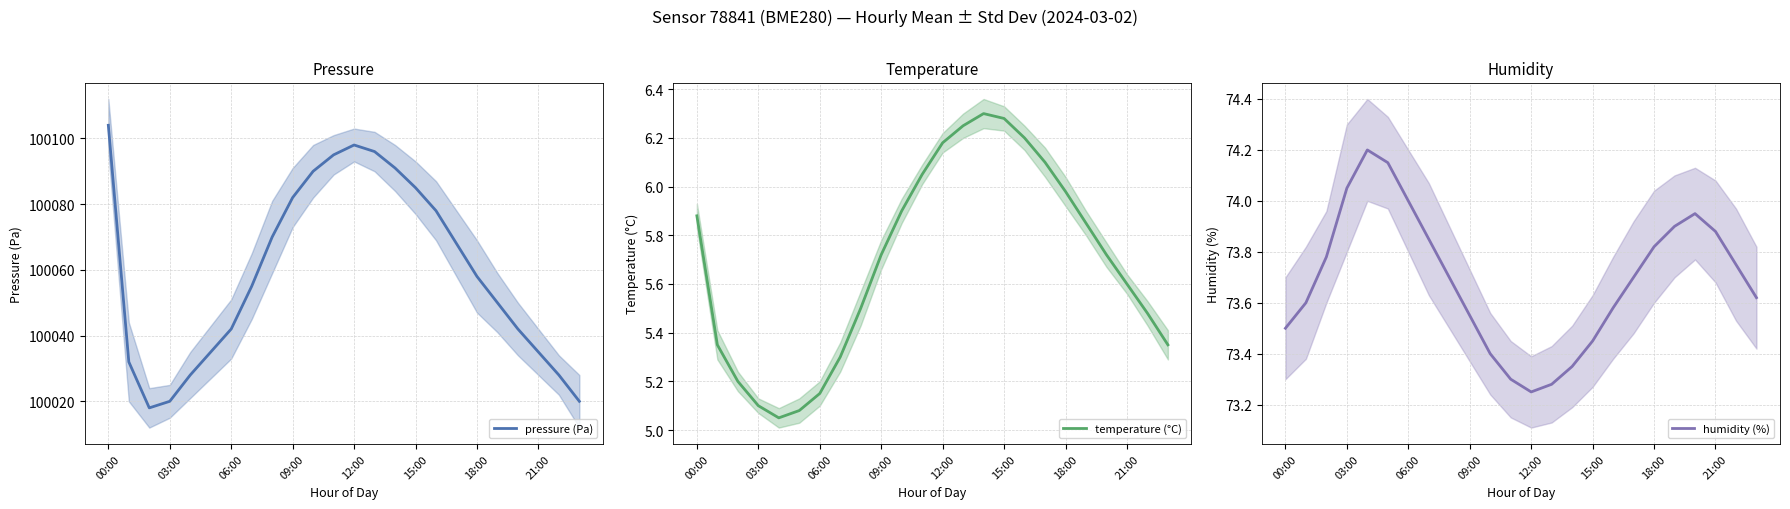

How many data points in pressure (Pa) are less than 100058?

12